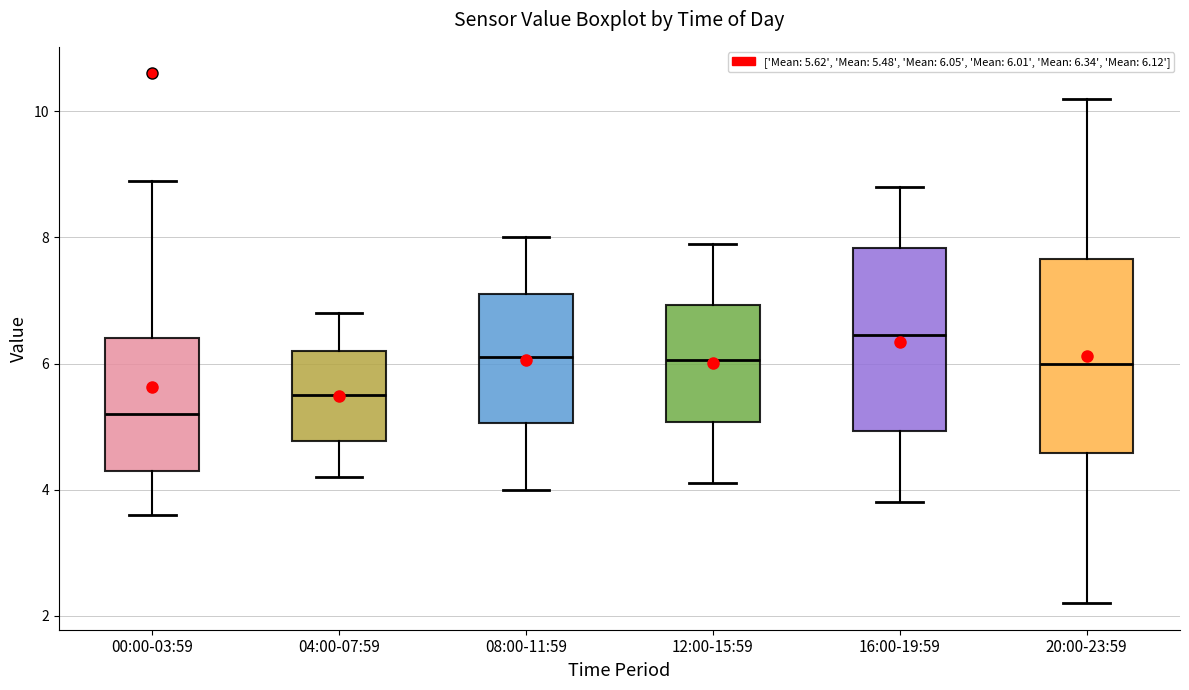

Where does the lower whisker of the box for 08:00-11:59 end on the y-axis? The values are not printed on the chart, so give them approximately, as read against the axis.

4.0